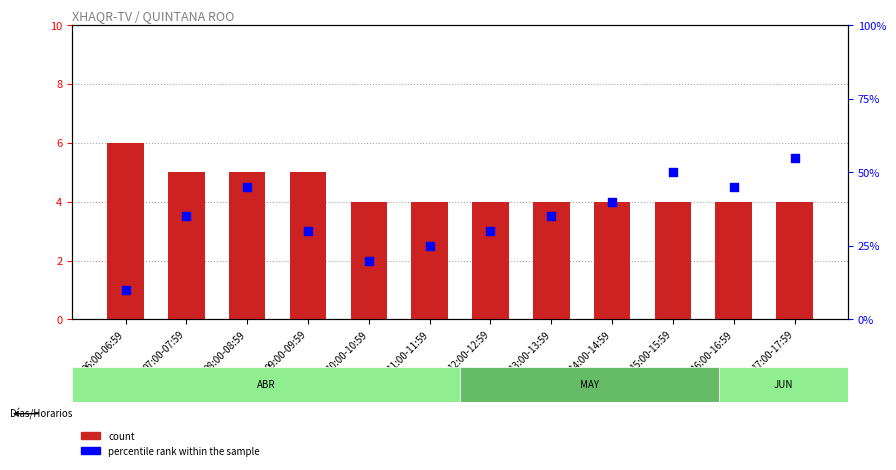

What is the total value across all series at 12:00-12:59?

34